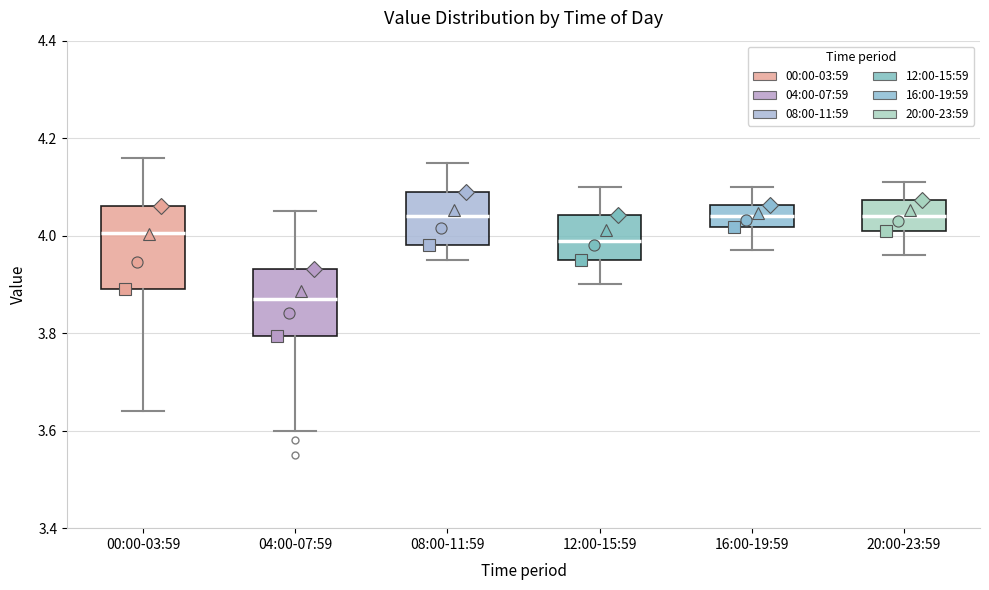

Comparing the boxes themselves (not the whiskers), which one is the tallest?

00:00-03:59